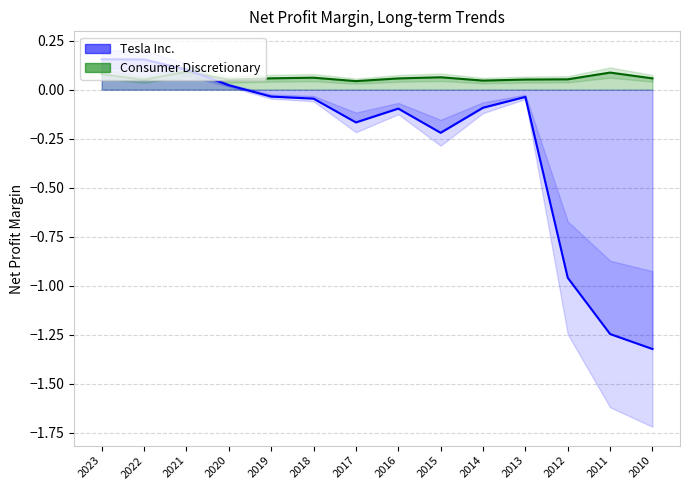

How many data points in Tesla Inc. are less than 0?

10